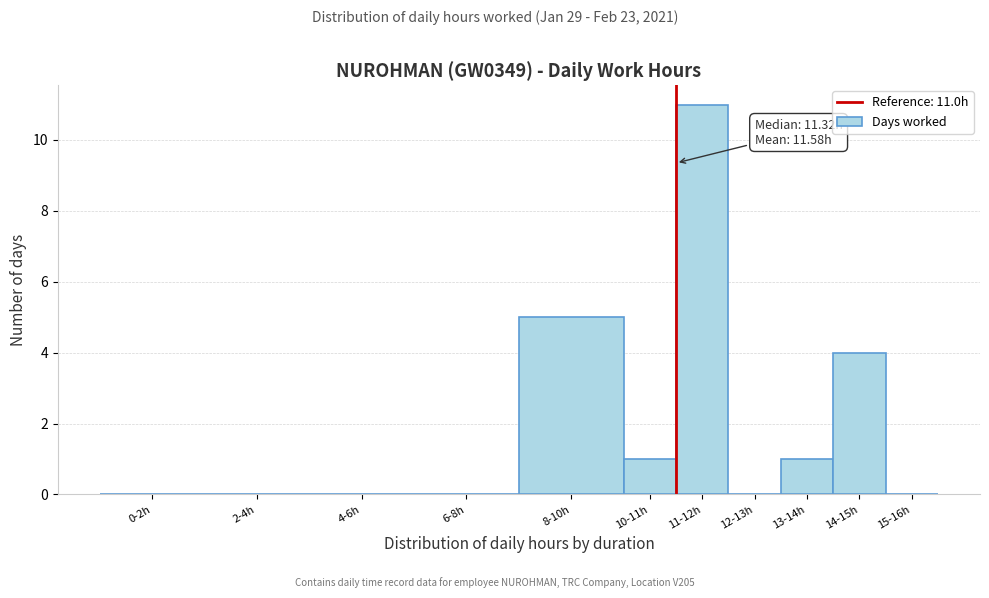

Reading left to right, transcribe all the data shown in this chart.

0-2h=0	2-4h=0	4-6h=0	6-8h=0	8-10h=5	10-11h=1	11-12h=11	12-13h=0	13-14h=1	14-15h=4	15-16h=0